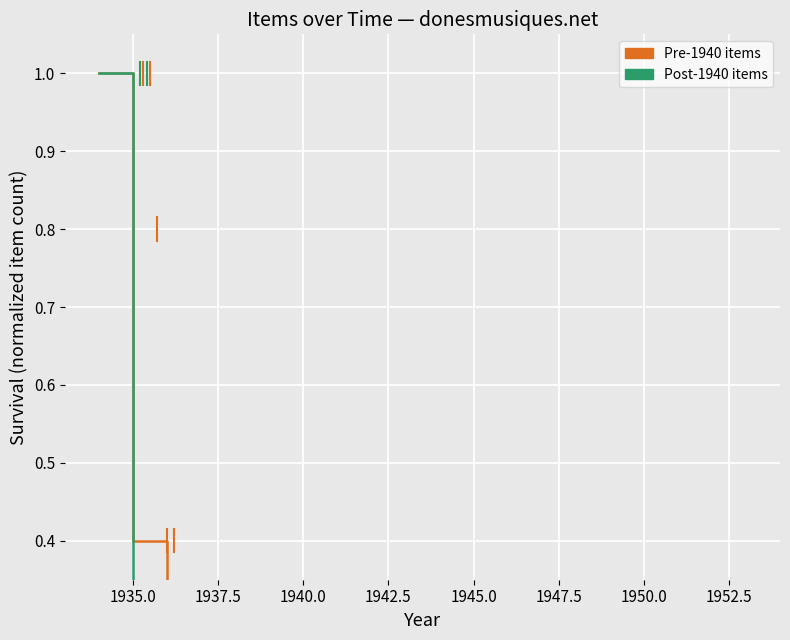

Is this an area chart (filled region under the line)?

No